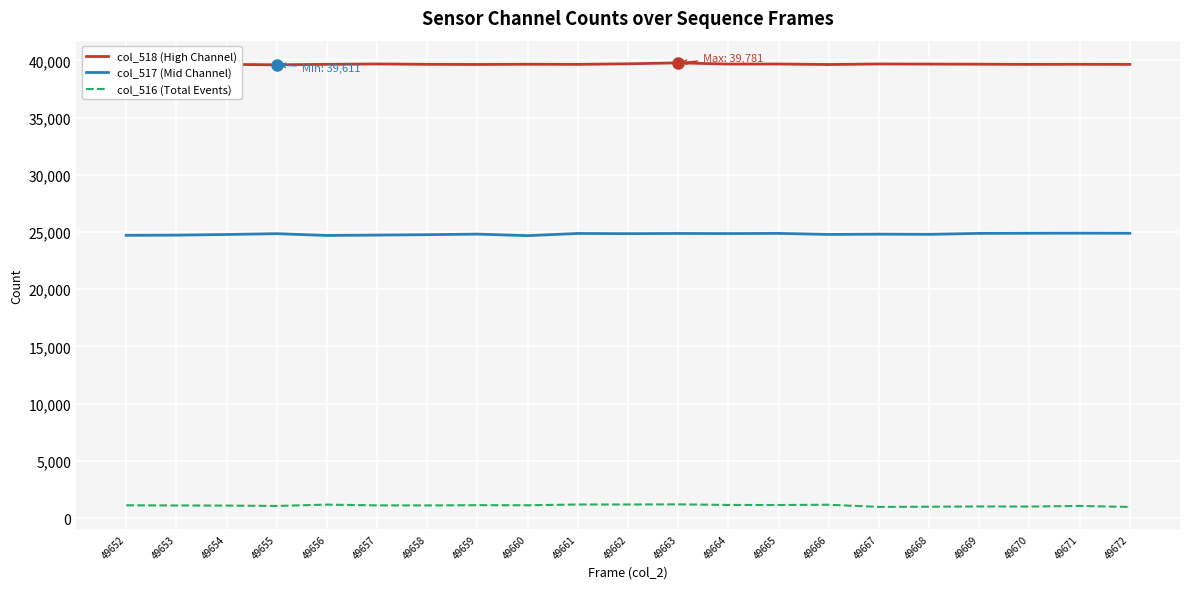

At how many categories does at least one series exceed 7555?

21